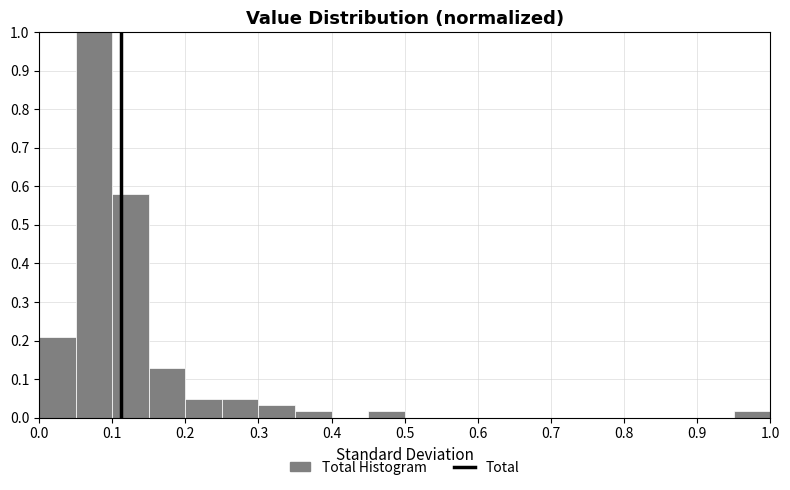

Which range on the x-axis has the tallest bar?

0.05 to 0.10